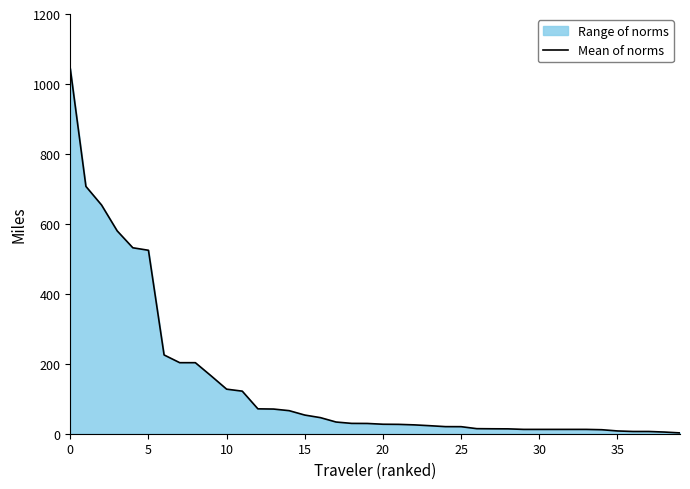

The value at 36 is 8.7. True or false?

False